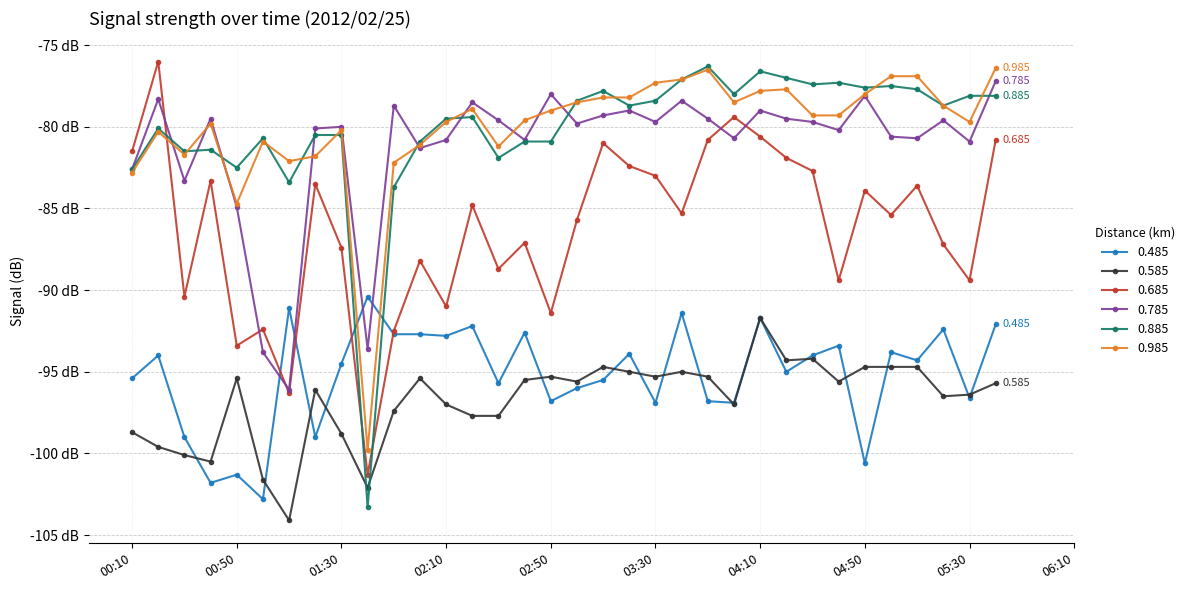

What is the greatest value displayed?

-76.0